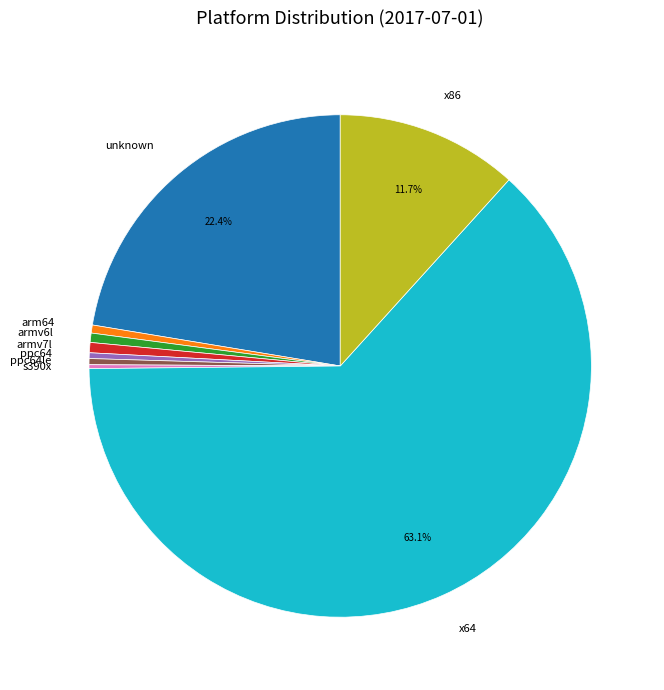

Which category has the biggest portion of the pie?

x64